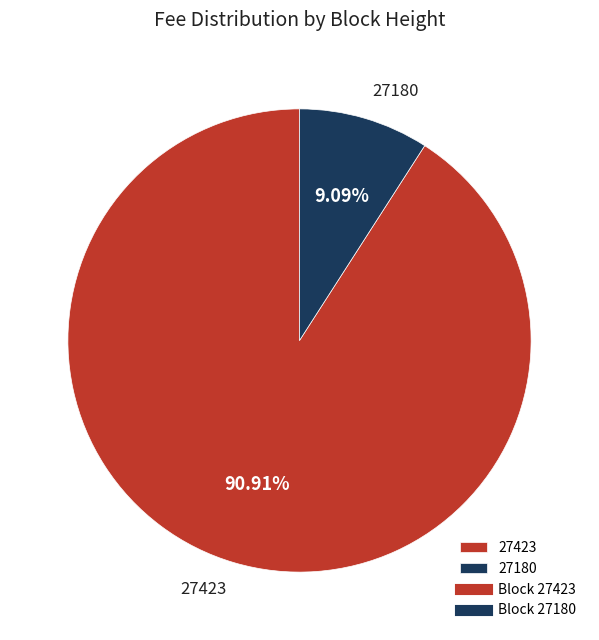

To the nearest percent, what is the difference between the largest and smallest slice percentages?

82%